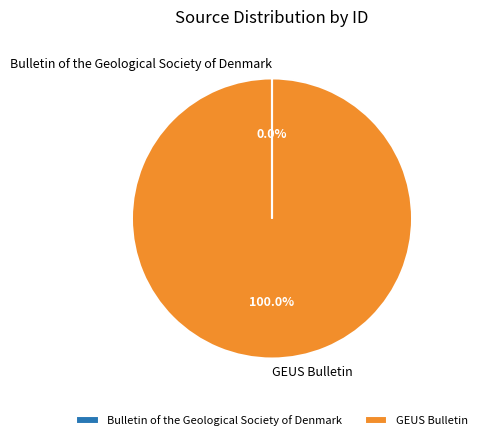

Is there any slice that represents more than half of the pie?

Yes